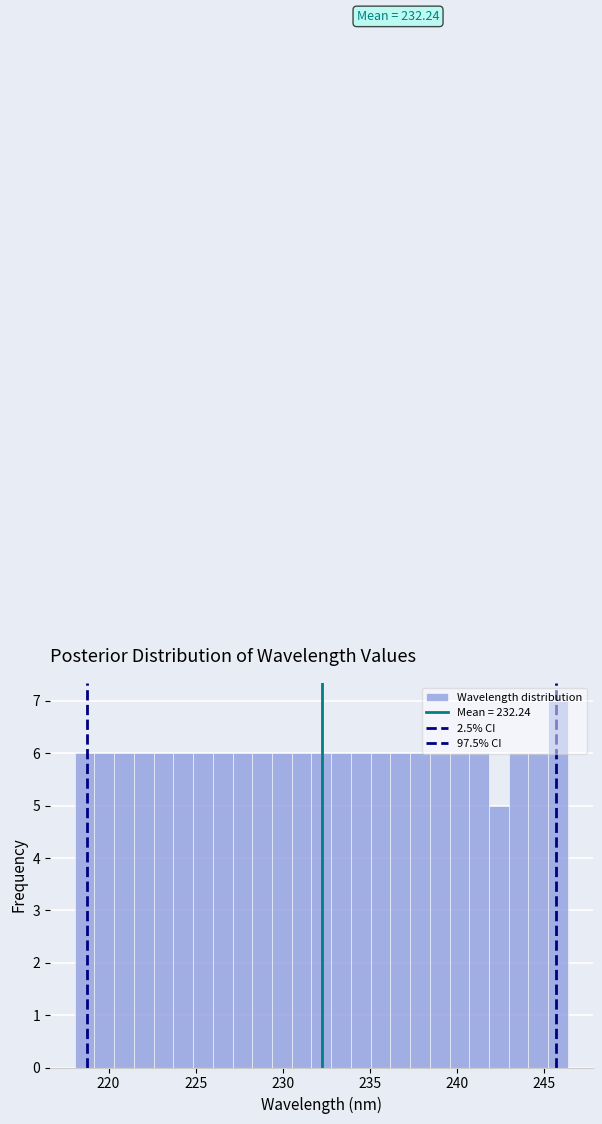

Around what value on the x-axis is the tallest bar? Give the approximate position of its centre, as read against the axis.

246.0